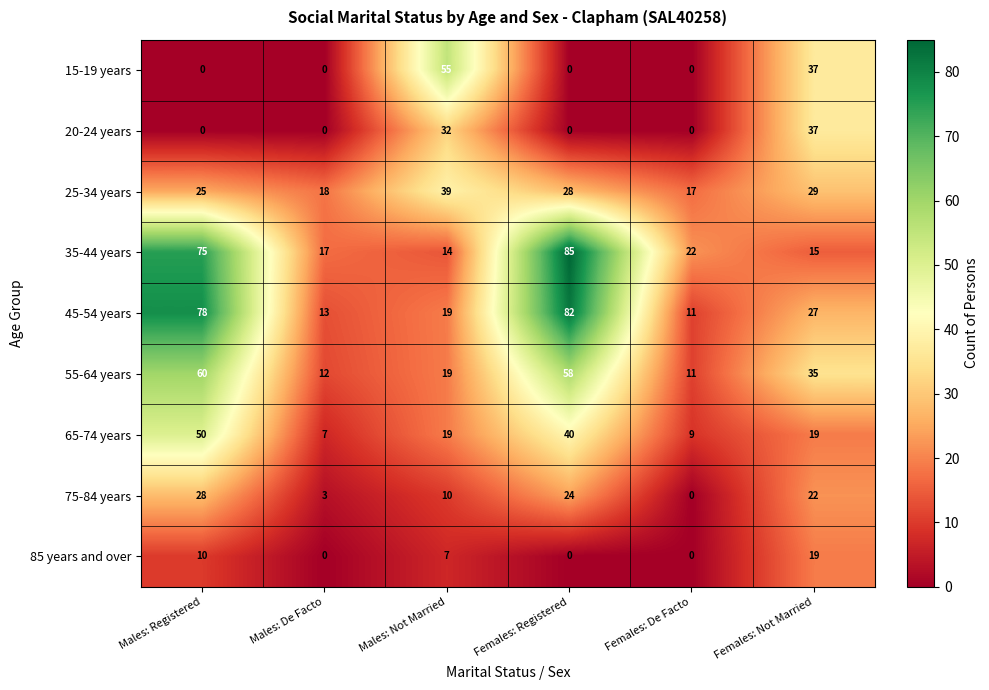

What value does the 20-24 years series have at Females: Not Married, to the nearest 5?

35